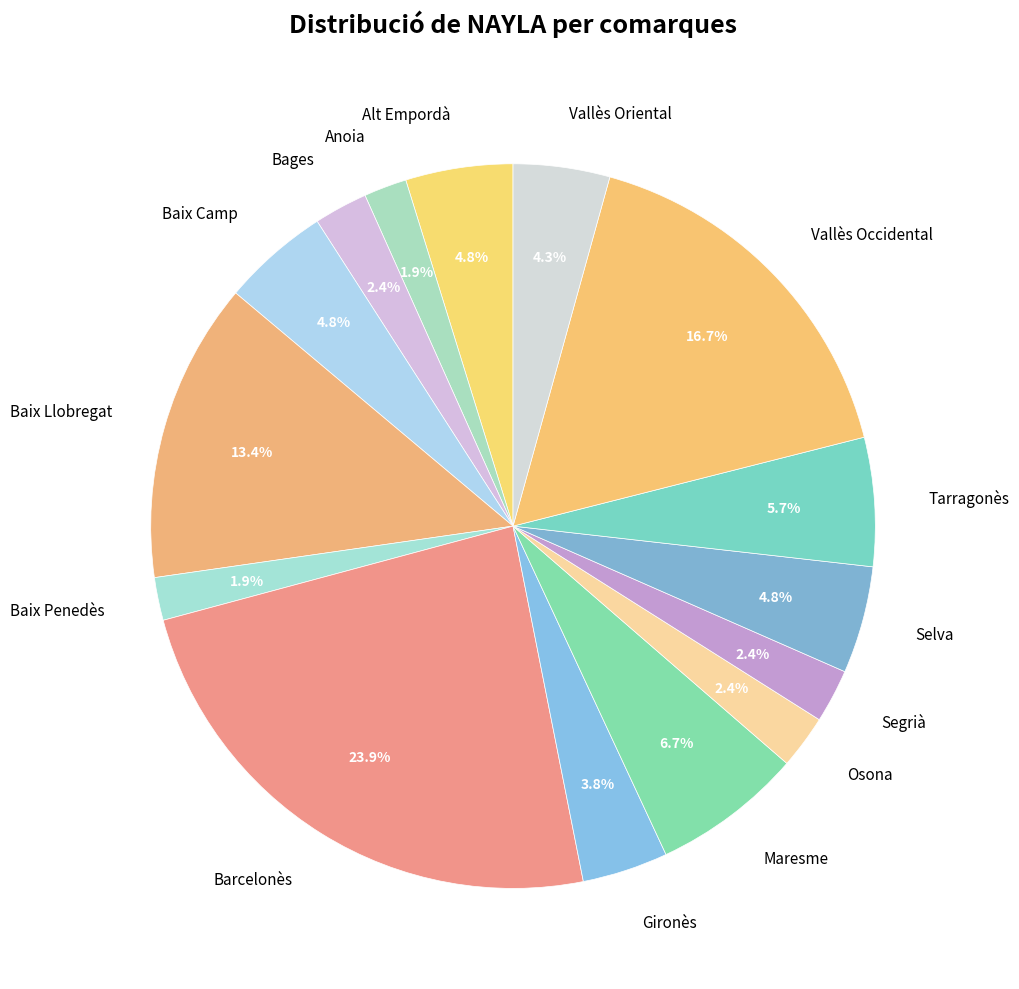

What is the largest slice in the pie chart?

Barcelonès